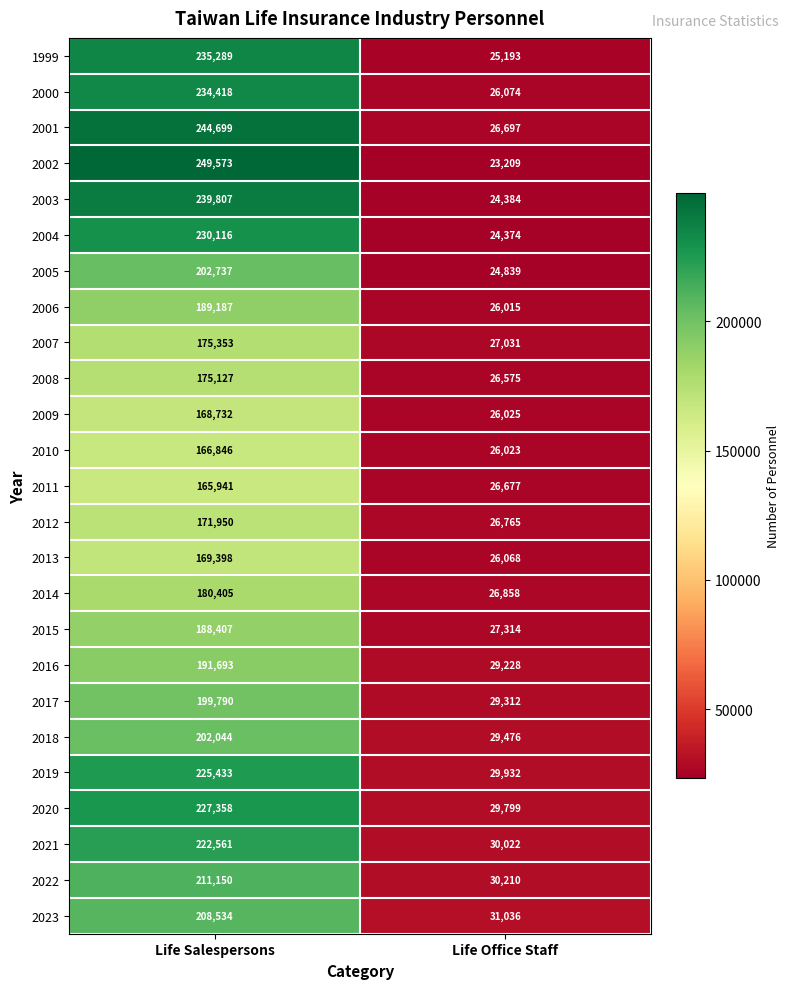

What is the sum of all 2004 values?

254490